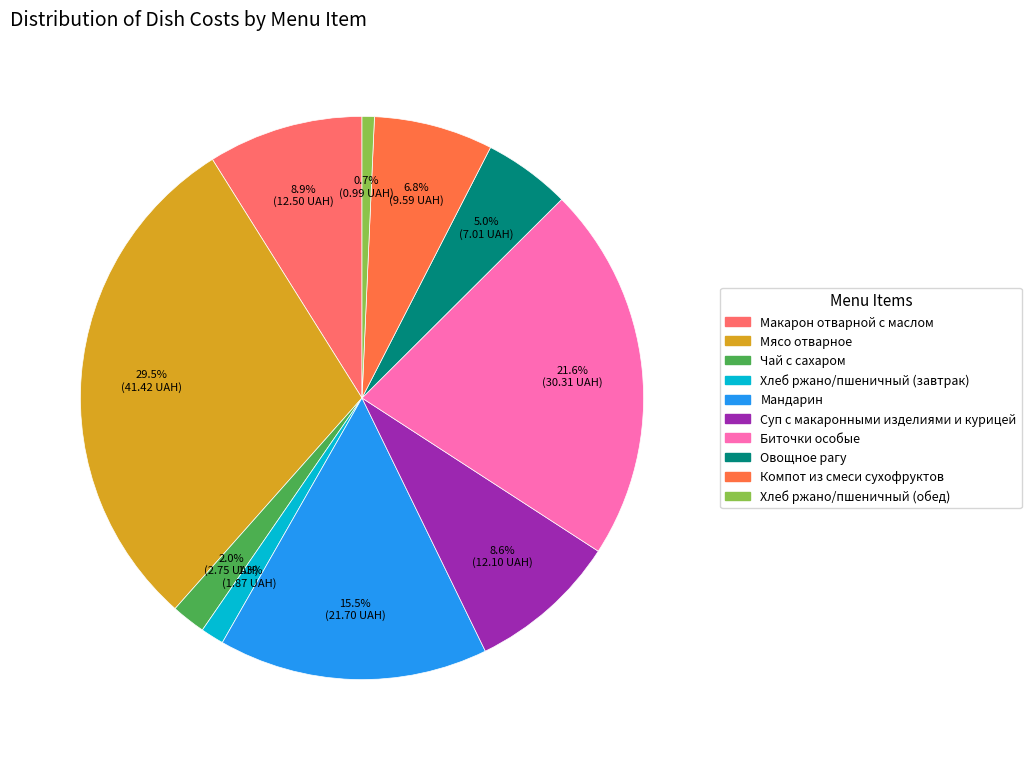

To the nearest percent, what portion does Чай с сахаром represent?

2%